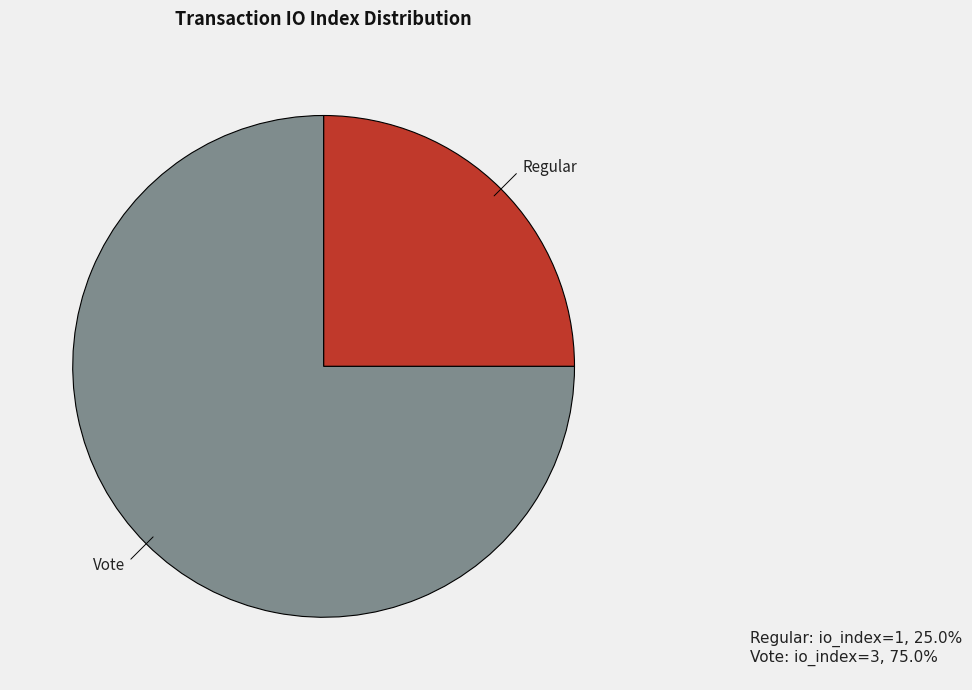

Do Regular and Vote together represent more than half of the pie?

Yes